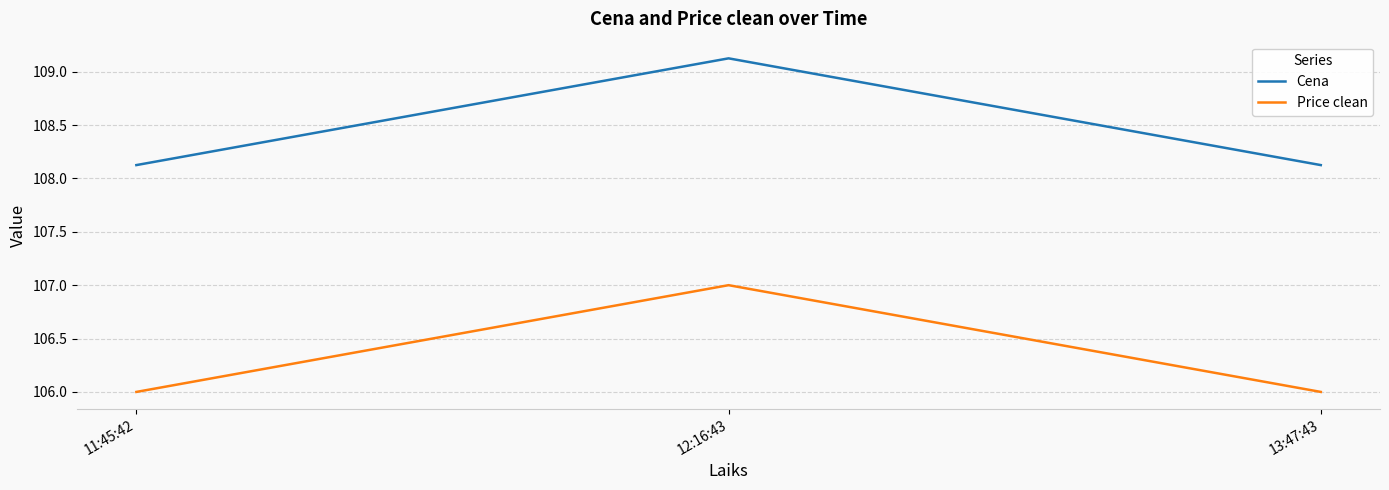

What is the difference between the maximum and minimum values in the Cena series?

1.0